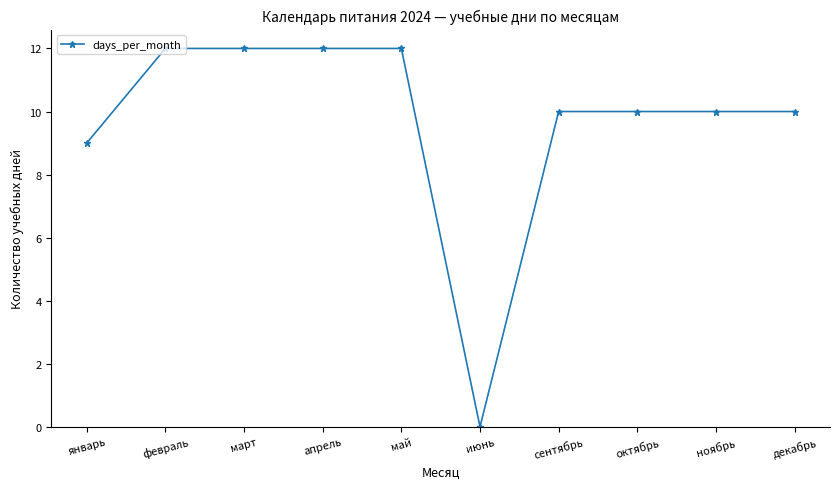

Reading left to right, transcribe all the data shown in this chart.

9	12	12	12	12	0	10	10	10	10